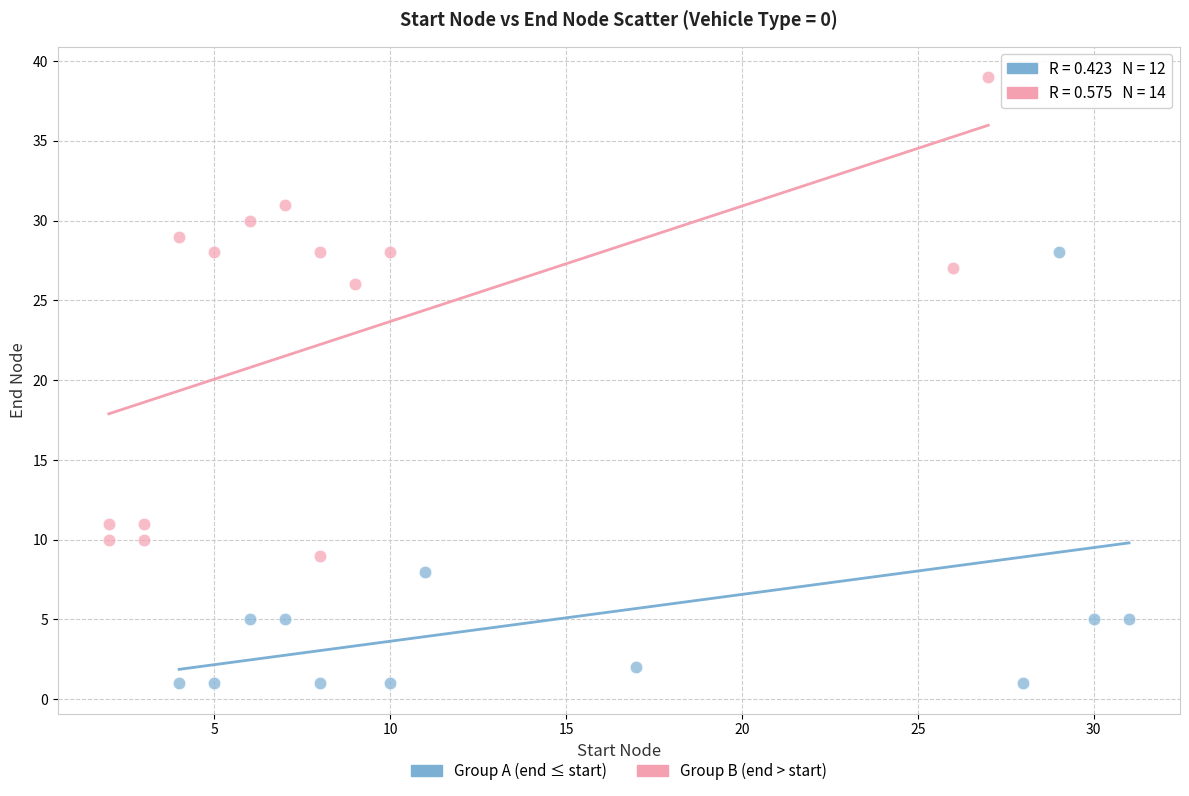

Which series contains the lowest Y value?

Group A (end ≤ start)